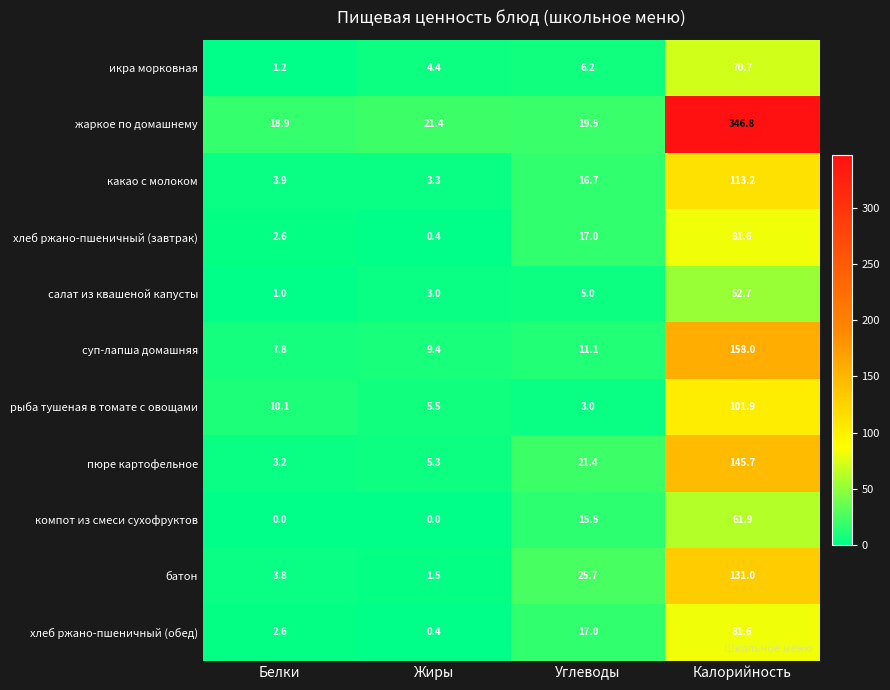

What is the approximate value of хлеб ржано-пшеничный (обед) at Калорийность?

81.6